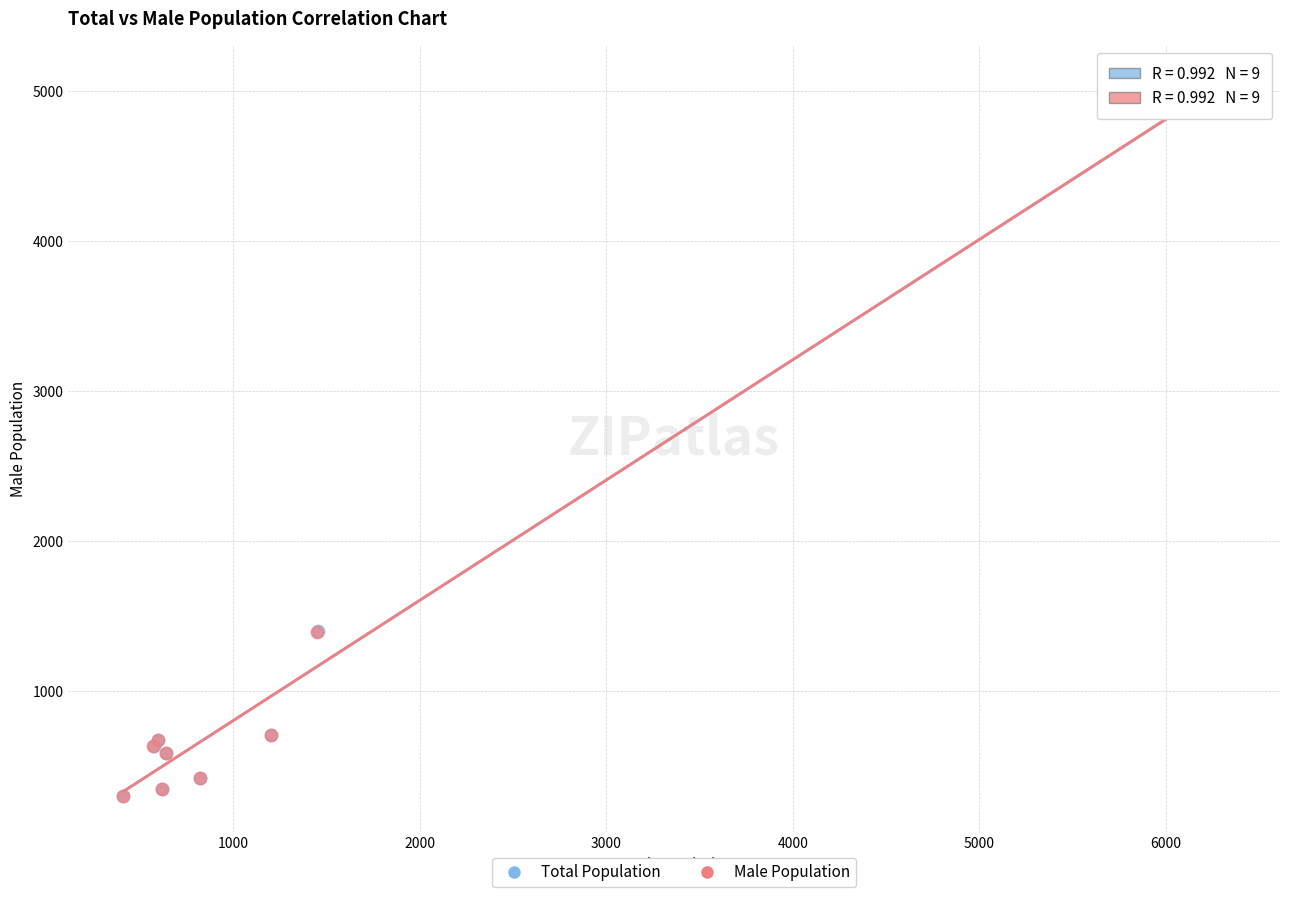

Which series has the widest spread of Y values?

Total Population